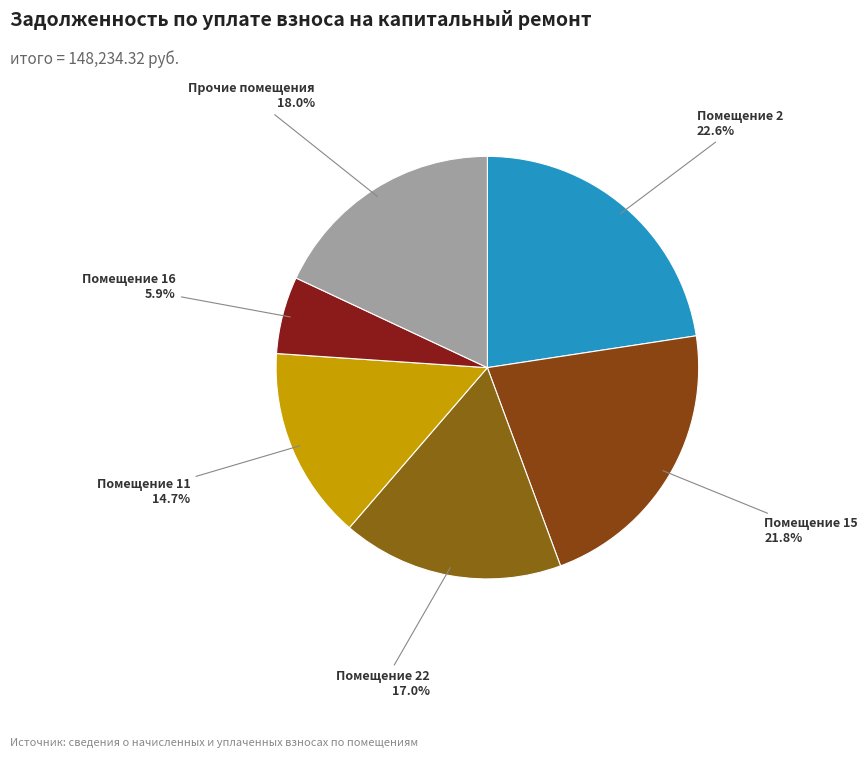

Is Помещение 2 the majority of the pie?

No